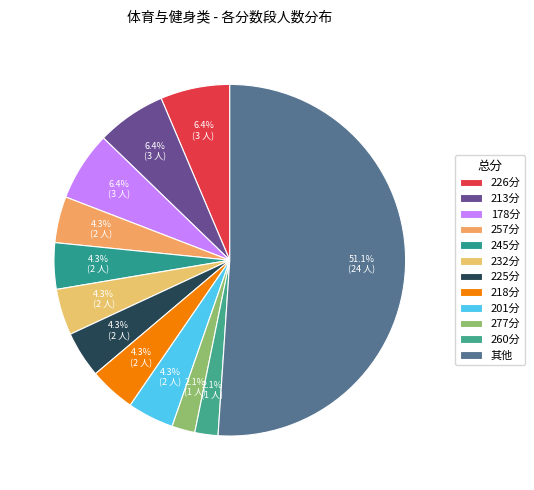

Count the number of slices in the pie.

12